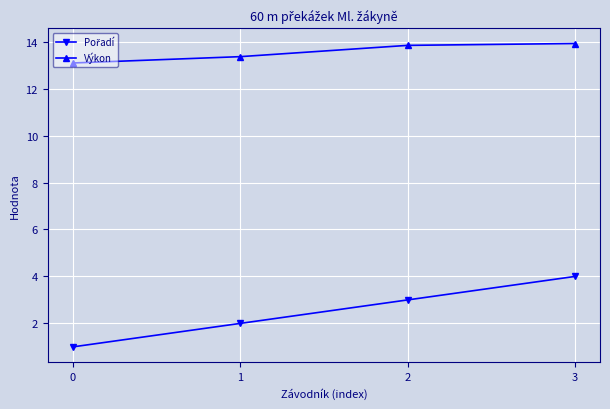

Is it true that Výkon equals 9.1 at 3?

False